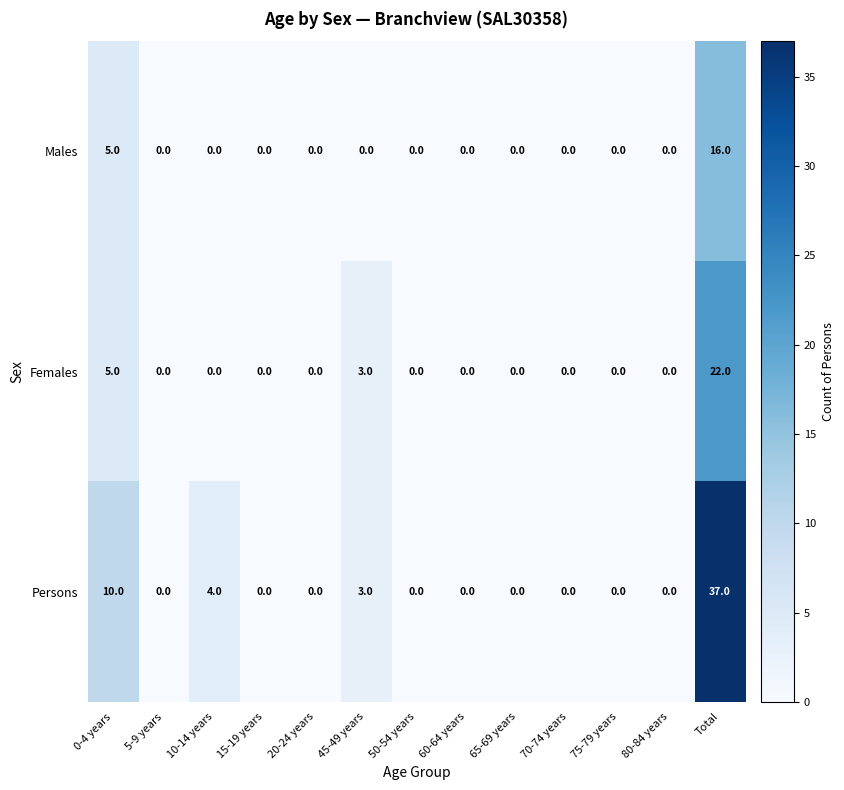

Between 70-74 years and Total, which series saw the biggest shift?

Persons